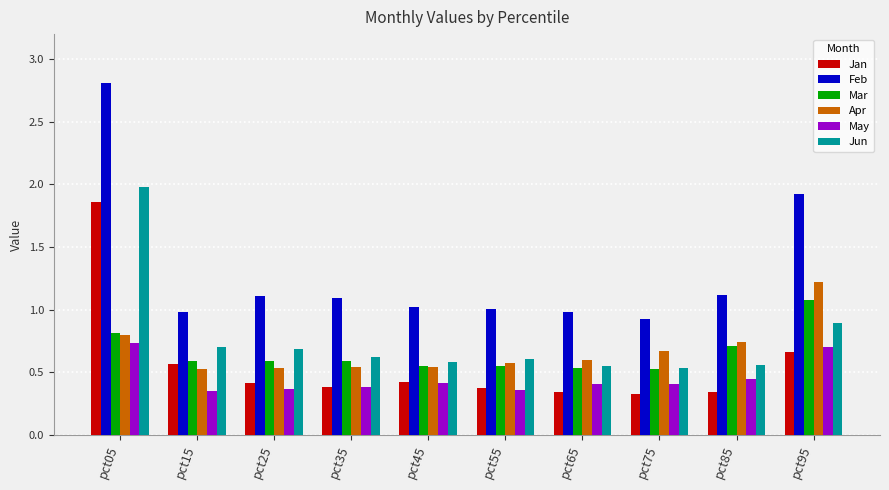

Which series has the largest range (max minus min)?

Feb